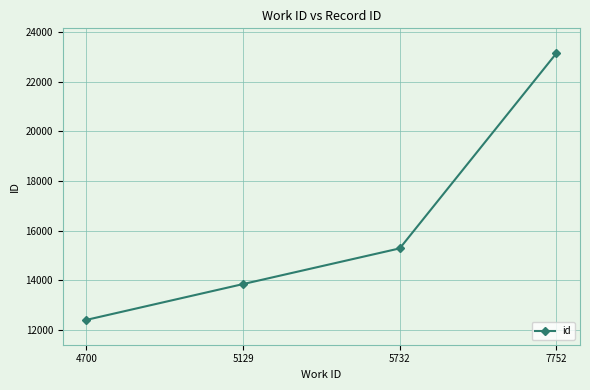

Which label corresponds to the largest value in the chart?

7752